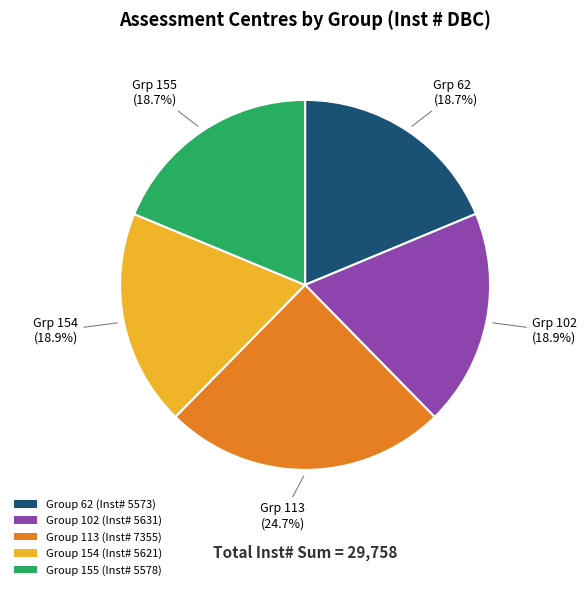

How many segments does this pie chart have?

5